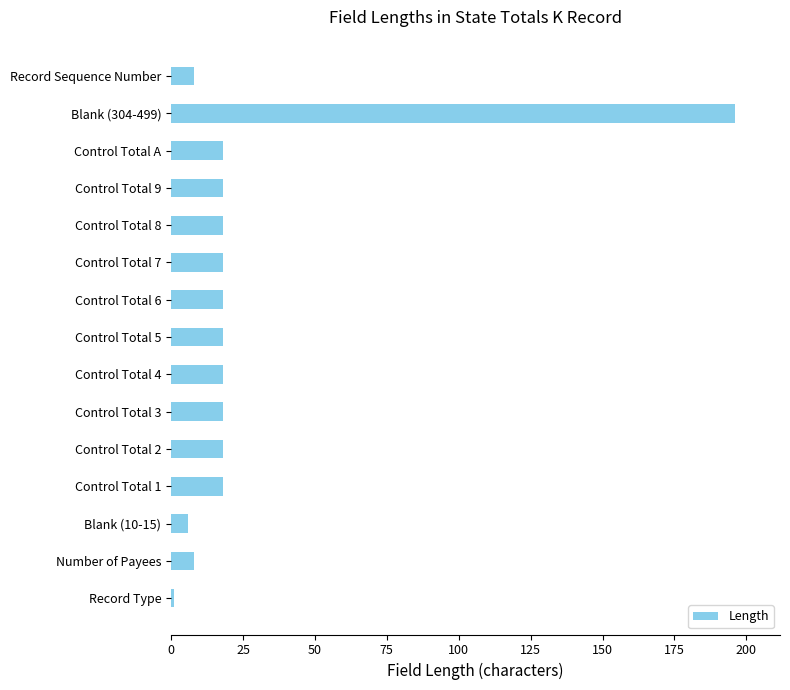

What is the ratio of the value at Blank (10-15) to the value at Control Total 2?

0.3